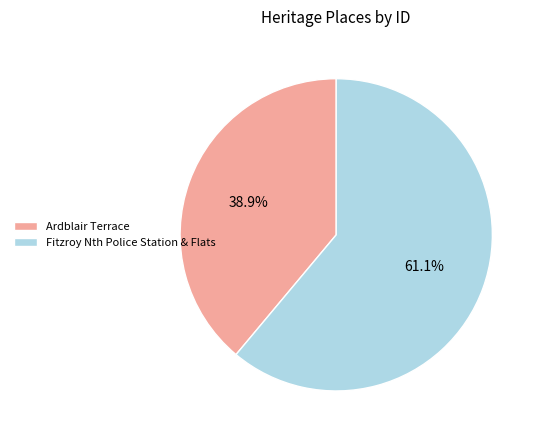

What portion of the pie excludes Fitzroy Nth Police Station & Flats?

38.9%